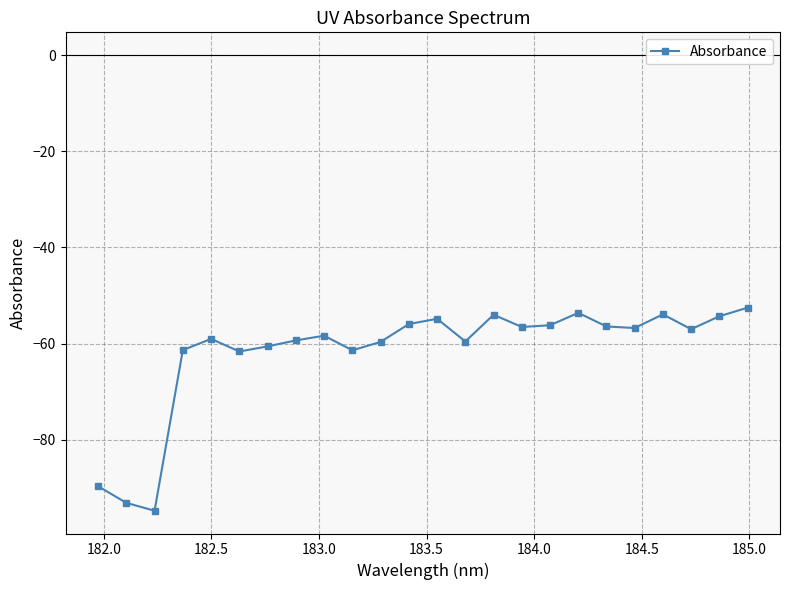

How many lines are shown in the chart?

1